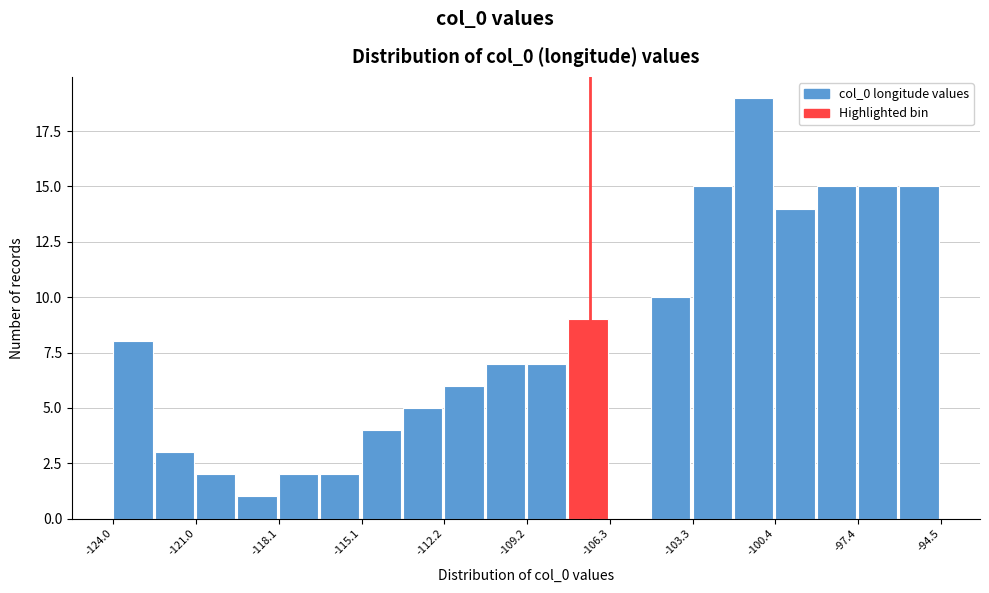

Around what value on the x-axis is the tallest bar? Give the approximate position of its centre, as read against the axis.

-101.0